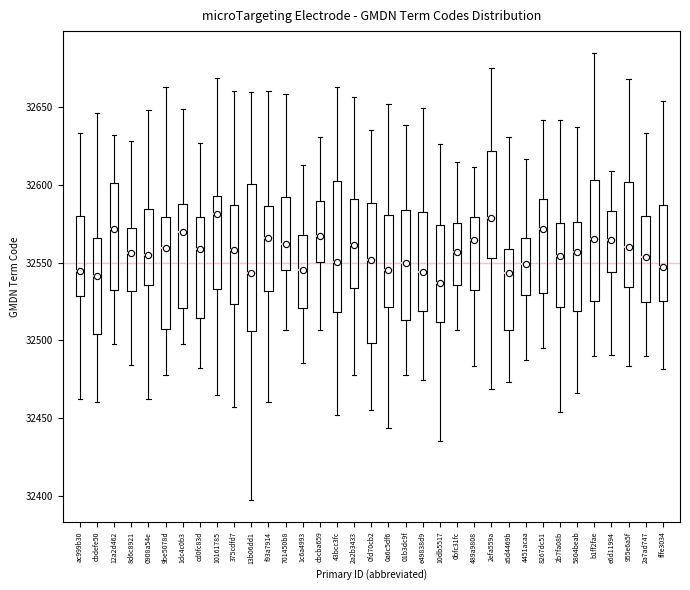

Reading left to right, read every box against the y-axis: the position of its median line, the range the box covers, and the ends of its whiskers. The values are not printed on the chart, so give them approximately, as read against the axis.

ac999b30: median 32545, box 32530 to 32580, whiskers 32465 to 32635
cbdefe50: median 32540, box 32505 to 32565, whiskers 32460 to 32645
12a2d462: median 32570, box 32535 to 32600, whiskers 32500 to 32630
8d6c8921: median 32555, box 32530 to 32570, whiskers 32485 to 32630
0908a54e: median 32555, box 32535 to 32585, whiskers 32460 to 32650
9be5078d: median 32560, box 32510 to 32580, whiskers 32480 to 32665
1dc4c0b3: median 32570, box 32520 to 32590, whiskers 32500 to 32650
cd0fc83d: median 32560, box 32515 to 32580, whiskers 32480 to 32625
10161785: median 32580, box 32535 to 32595, whiskers 32465 to 32670
375cdfd7: median 32560, box 32525 to 32585, whiskers 32455 to 32660
13b06dd1: median 32545, box 32505 to 32600, whiskers 32400 to 32660
f93a7914: median 32565, box 32530 to 32585, whiskers 32460 to 32660
701450b8: median 32560, box 32545 to 32590, whiskers 32505 to 32660
1c6a4993: median 32545, box 32520 to 32570, whiskers 32485 to 32615
cbcba659: median 32565, box 32550 to 32590, whiskers 32505 to 32630
43bcc3fc: median 32550, box 32520 to 32600, whiskers 32450 to 32665
2a2b3433: median 32560, box 32535 to 32590, whiskers 32480 to 32655
0fd70cb2: median 32550, box 32500 to 32590, whiskers 32455 to 32635
0a6c5df6: median 32545, box 32520 to 32580, whiskers 32445 to 32650
01b3dc9f: median 32550, box 32515 to 32585, whiskers 32480 to 32640
e49838d9: median 32545, box 32520 to 32585, whiskers 32475 to 32650
10db5517: median 32535, box 32510 to 32575, whiskers 32435 to 32625
0bfc31fc: median 32555, box 32535 to 32575, whiskers 32505 to 32615
489a9808: median 32565, box 32535 to 32580, whiskers 32485 to 32610
2efa559a: median 32580, box 32555 to 32620, whiskers 32470 to 32675
a5d4469b: median 32545, box 32505 to 32560, whiskers 32475 to 32630
4451acaa: median 32550, box 32530 to 32565, whiskers 32485 to 32615
8267dc51: median 32570, box 32530 to 32590, whiskers 32495 to 32640
2b7fa08b: median 32555, box 32520 to 32575, whiskers 32455 to 32640
5804beab: median 32555, box 32520 to 32575, whiskers 32465 to 32635
b1ff2fae: median 32565, box 32525 to 32605, whiskers 32490 to 32685
e6d11994: median 32565, box 32545 to 32585, whiskers 32490 to 32610
955e6a5f: median 32560, box 32535 to 32600, whiskers 32485 to 32670
2a7ad747: median 32555, box 32525 to 32580, whiskers 32490 to 32635
fffe3034: median 32545, box 32525 to 32585, whiskers 32480 to 32655